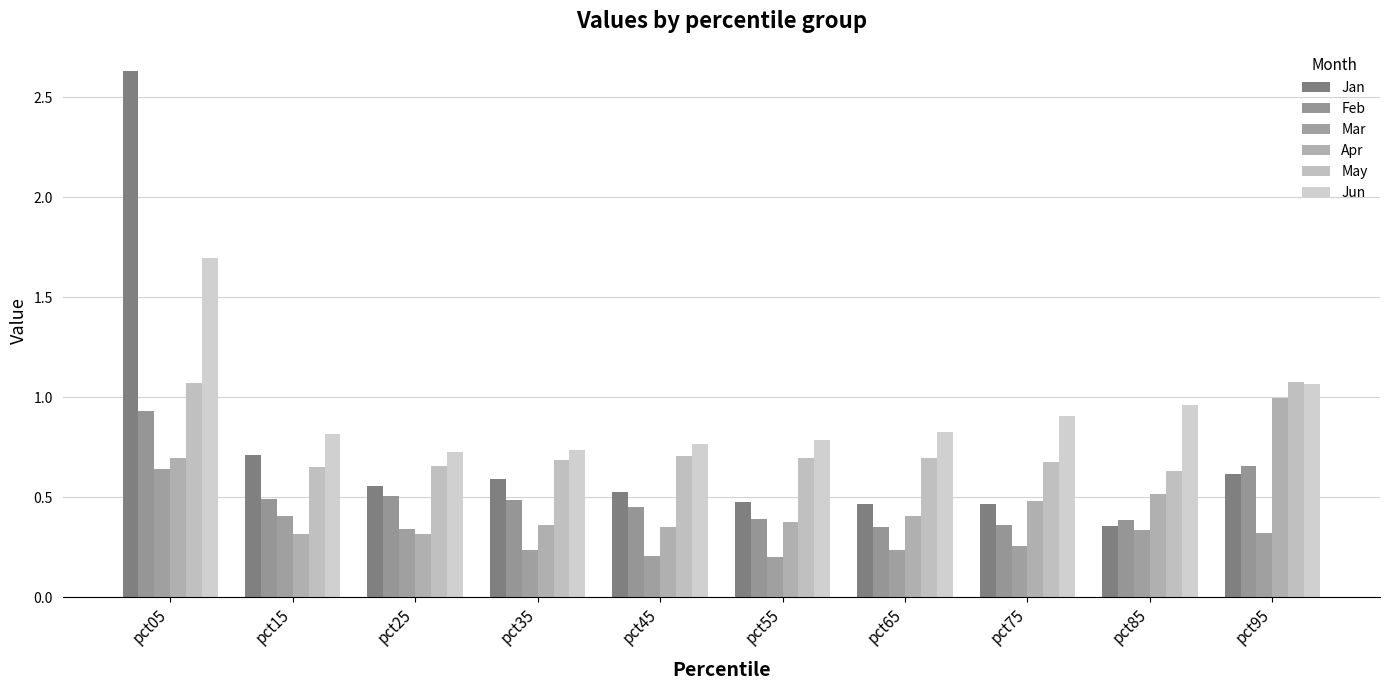

What is the sum of all Jan values?

7.4